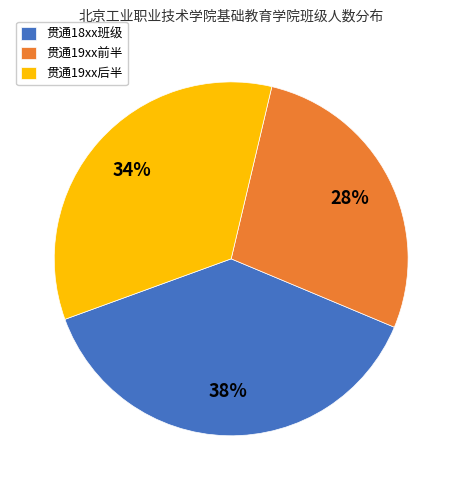

Which slice is the smallest?

贯通19xx前半